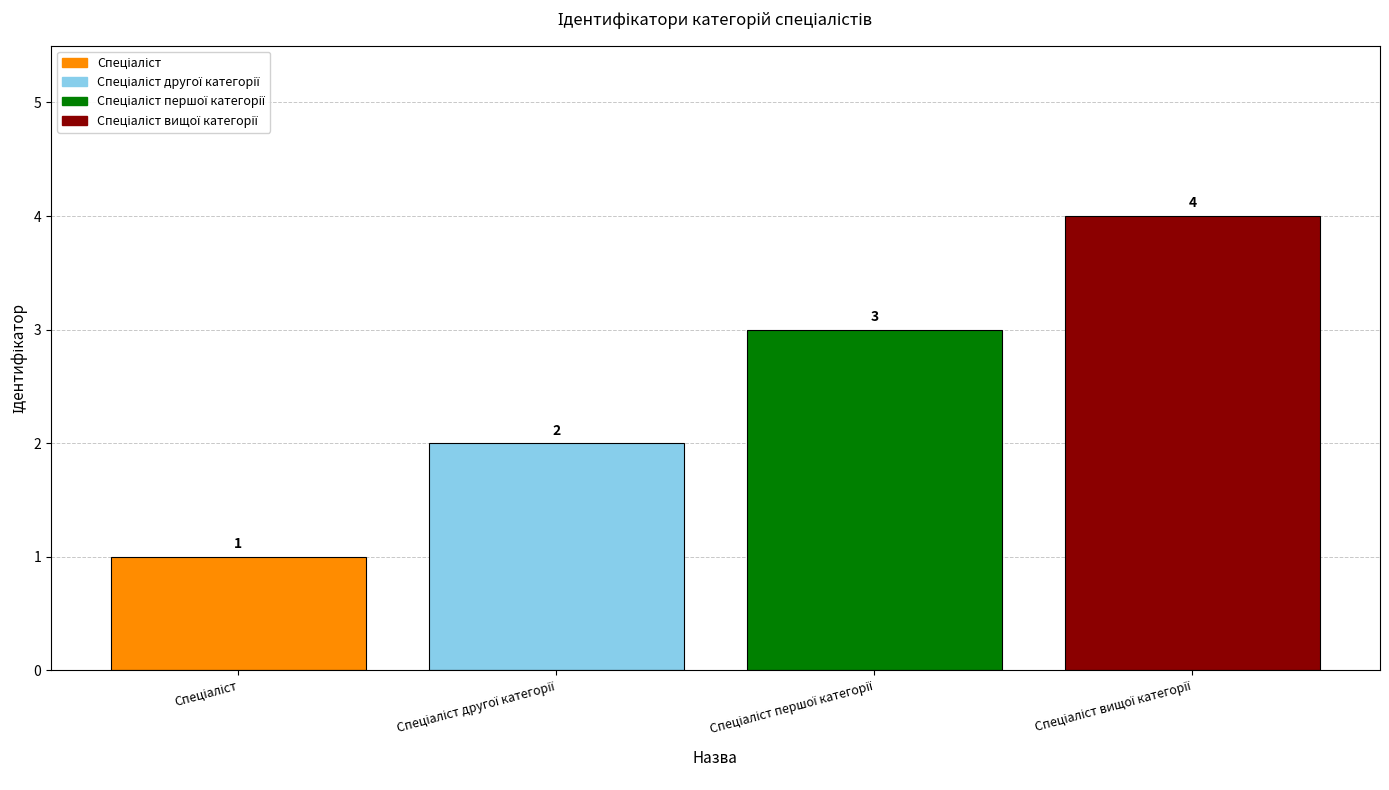

What is the sum of all values?

10